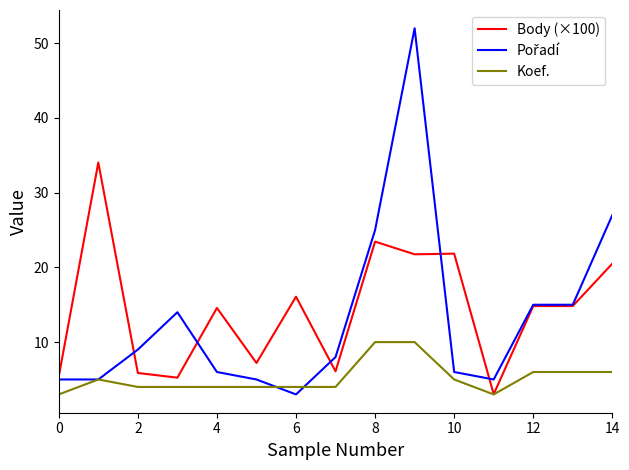

How many categories are shown in the chart?

15